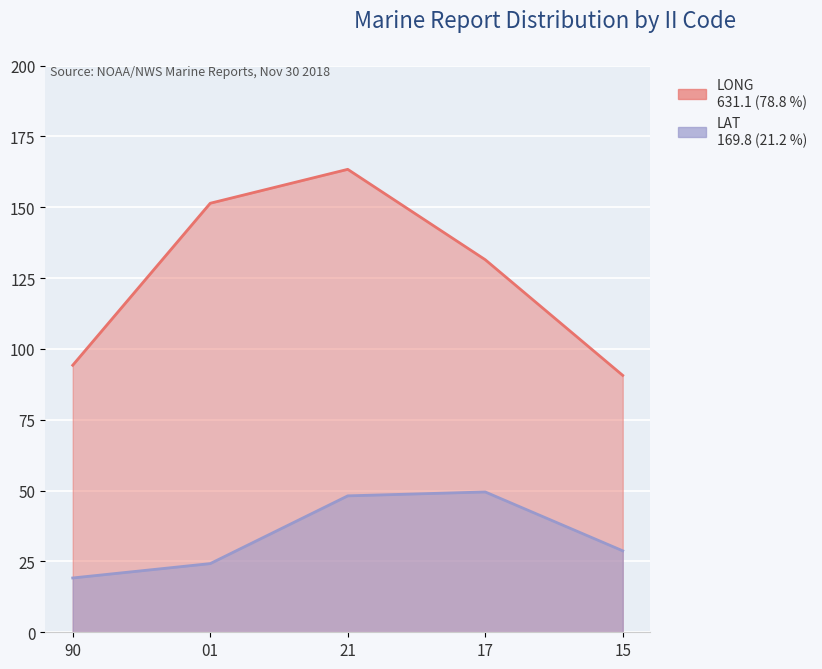

Reading left to right, list all the values displayed in this chart.

LONG: 94.2	151.4	163.4	131.5	90.6
LAT: 19.2	24.2	48.1	49.5	28.7